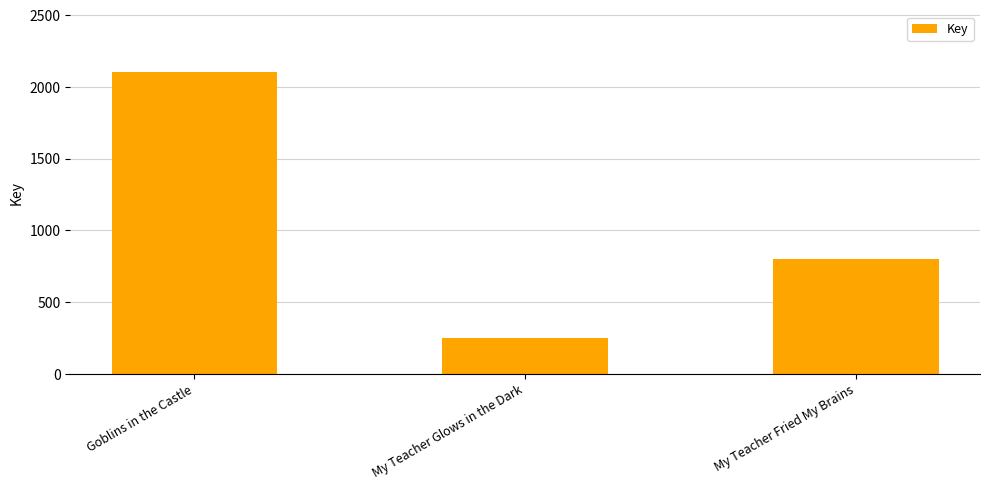

At which label does the data first exceed 799?

Goblins in the Castle